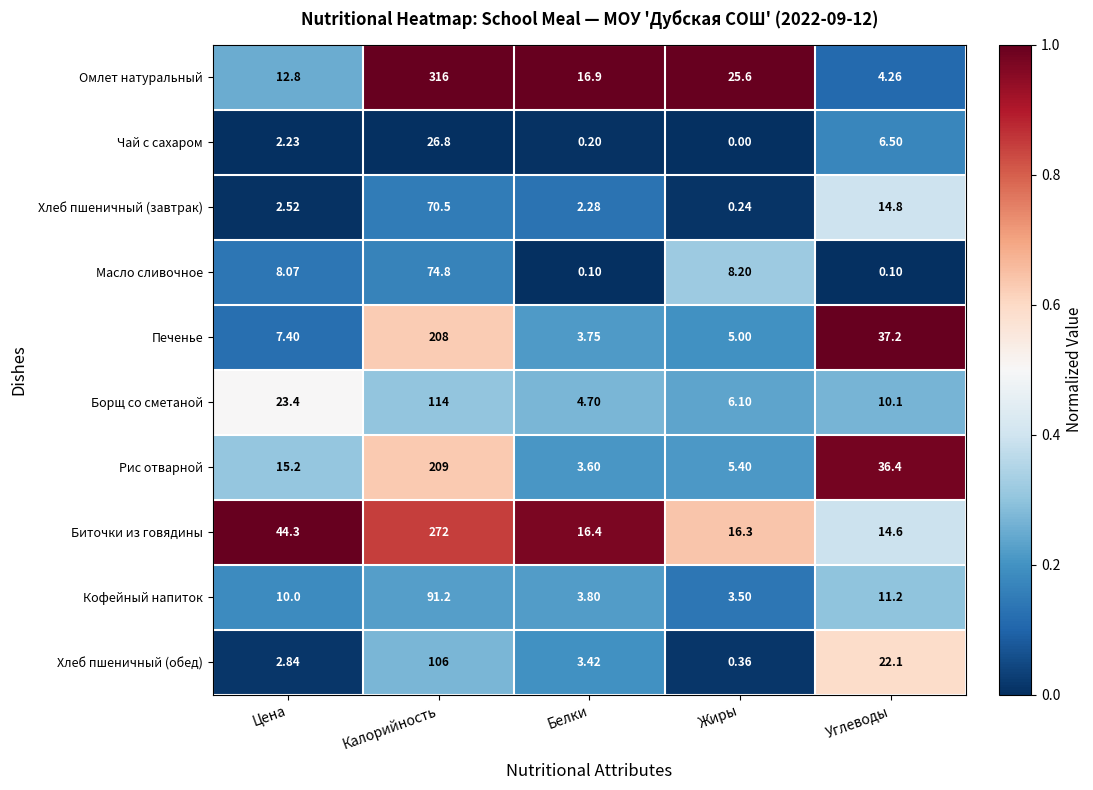

Which series has the widest spread of values?

Омлет натуральный